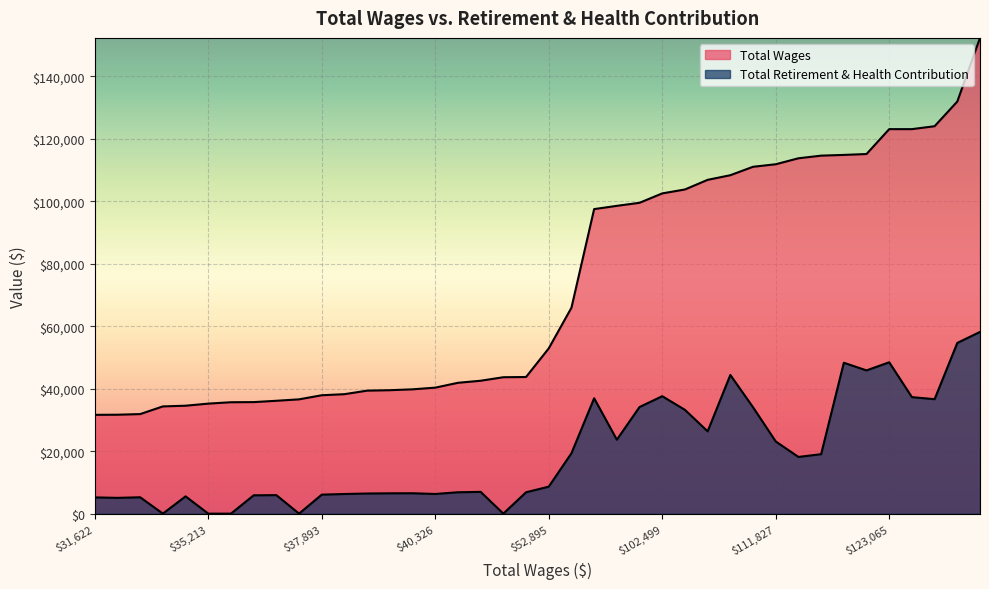

What is the total value across all series at 4?

171509